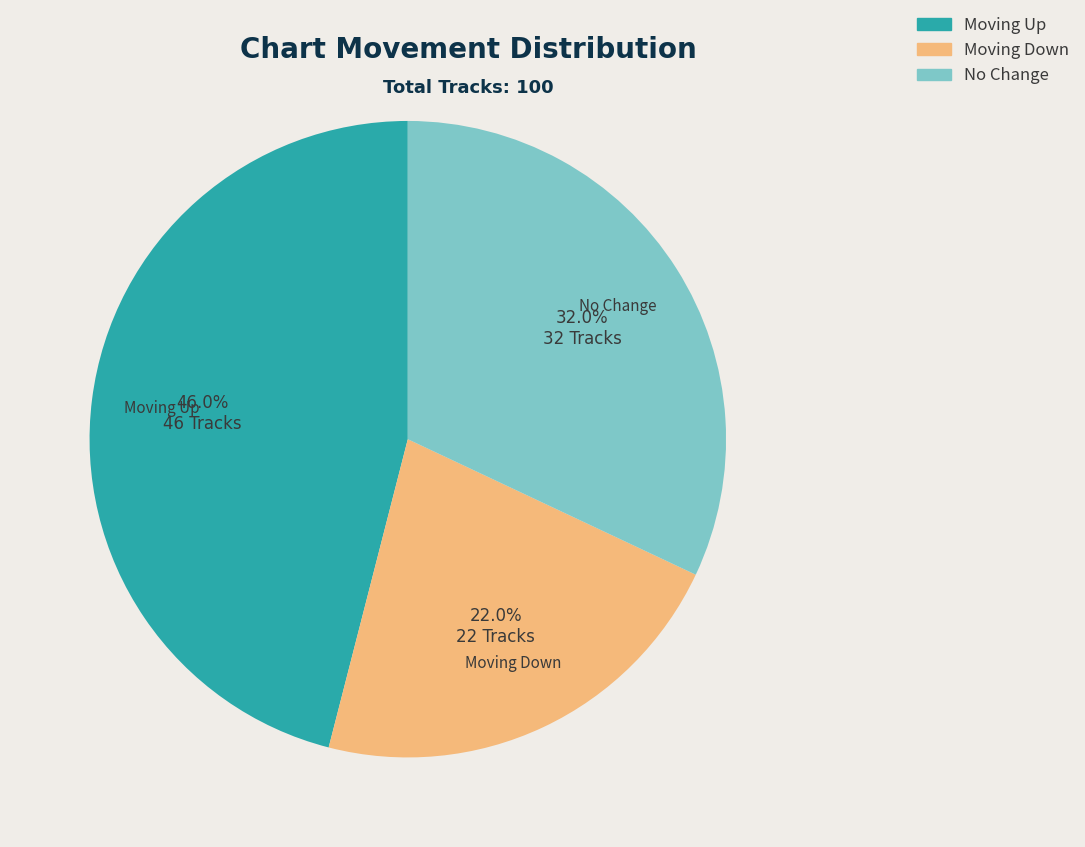

Which slice is the smallest?

Moving Down